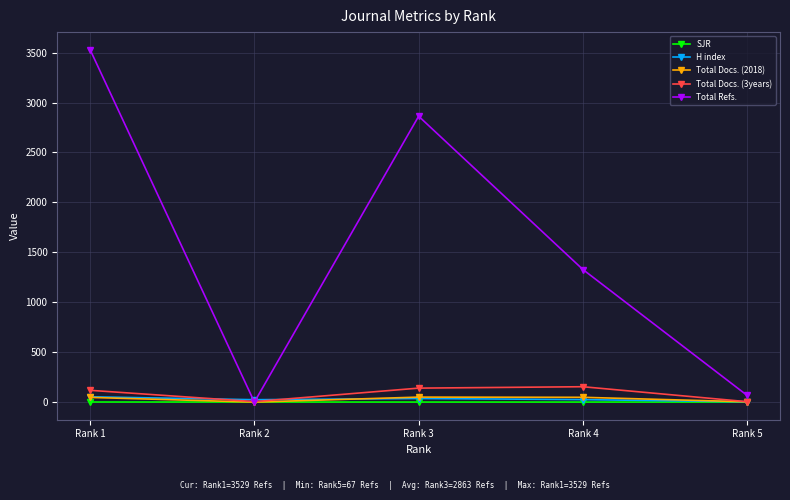

Where is the first local minimum for Total Docs. (3years)?

Rank 2